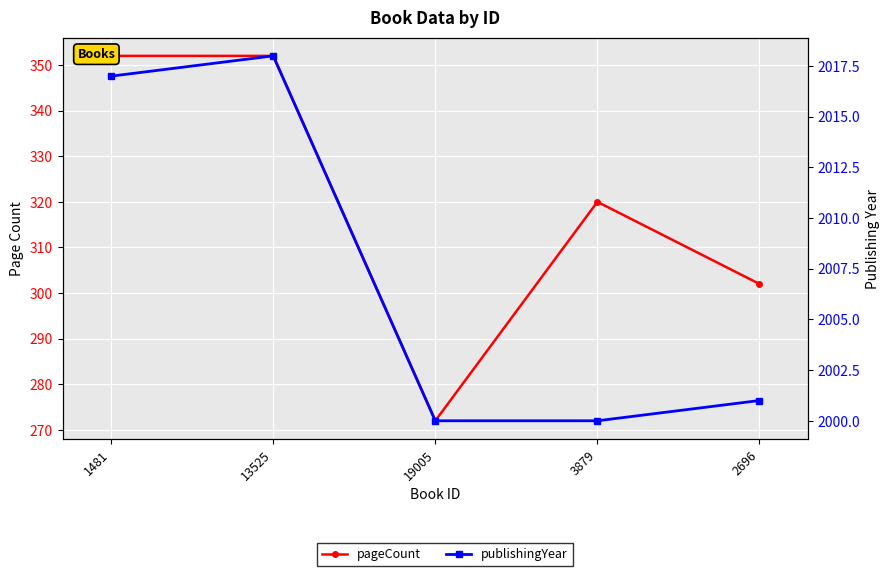

True or false: pageCount and publishingYear cross at least once.

False